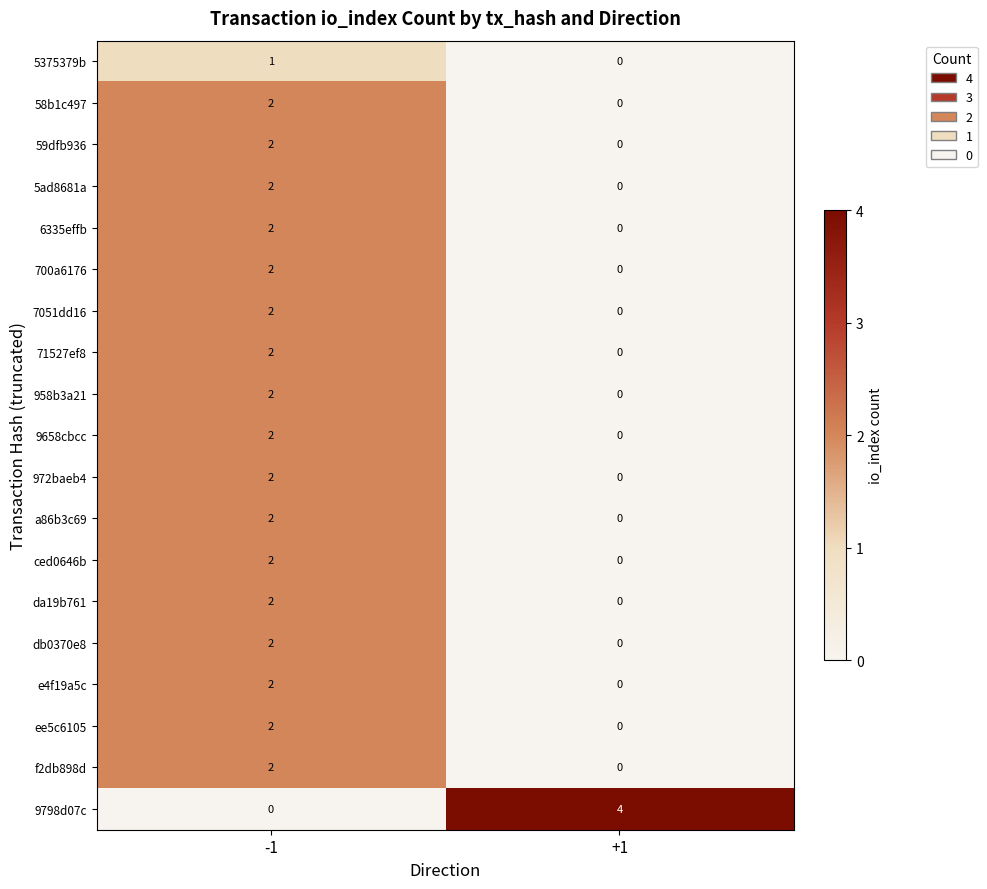

At which label does da19b761 reach its minimum?

+1